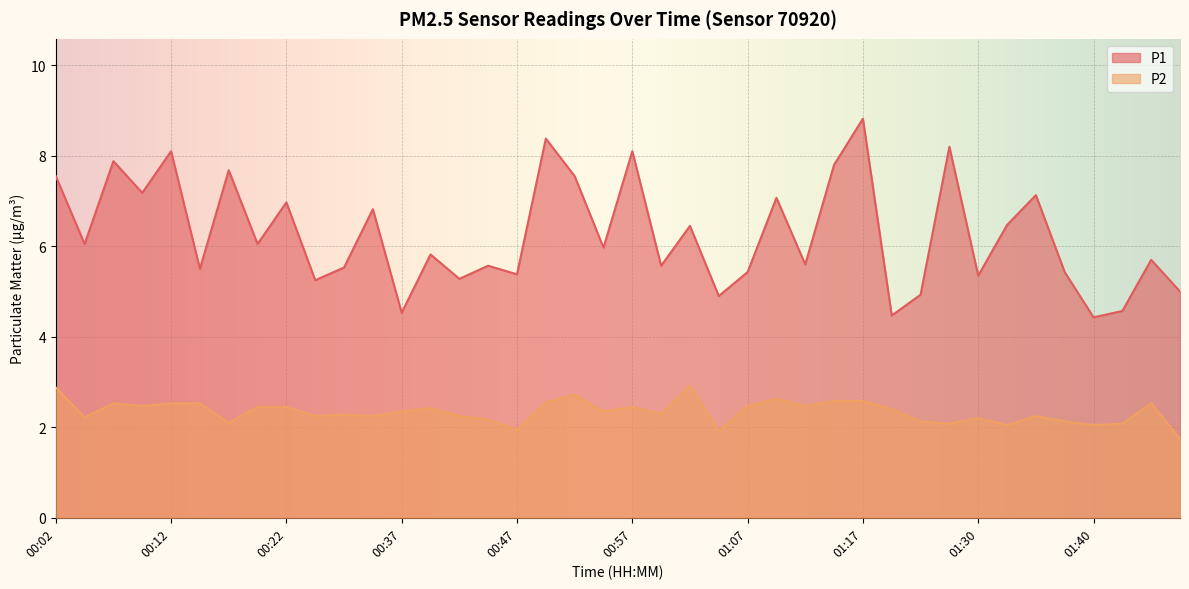

At 00:37, list the series in order from largest to smallest.

P1, P2